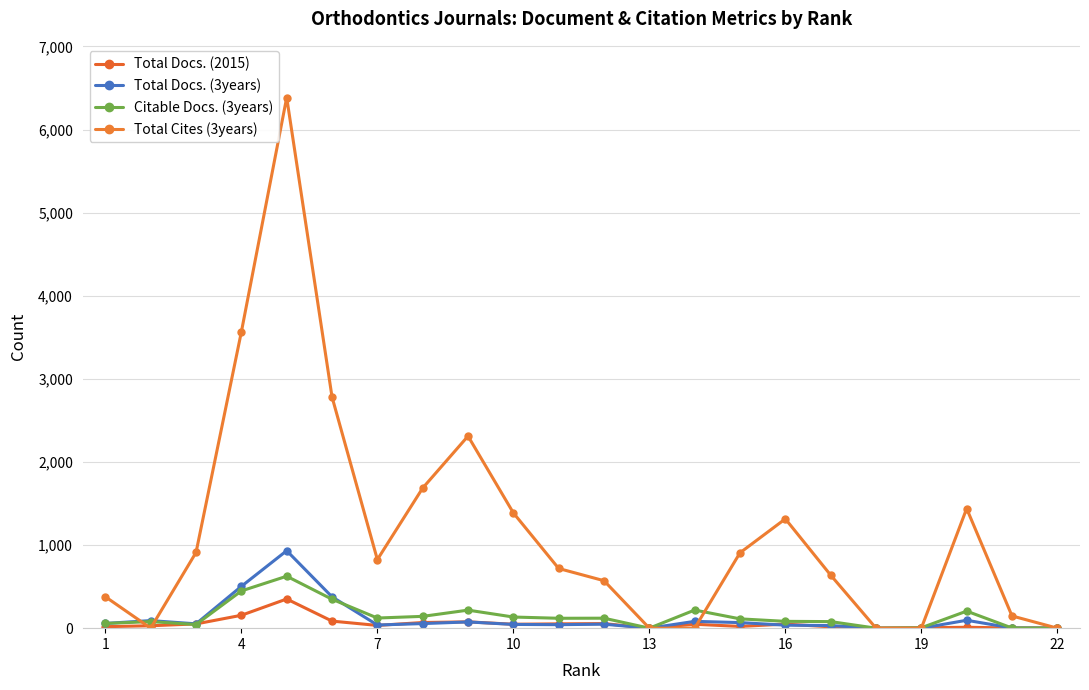

How many values in the Citable Docs. (3years) series are below 119?

11